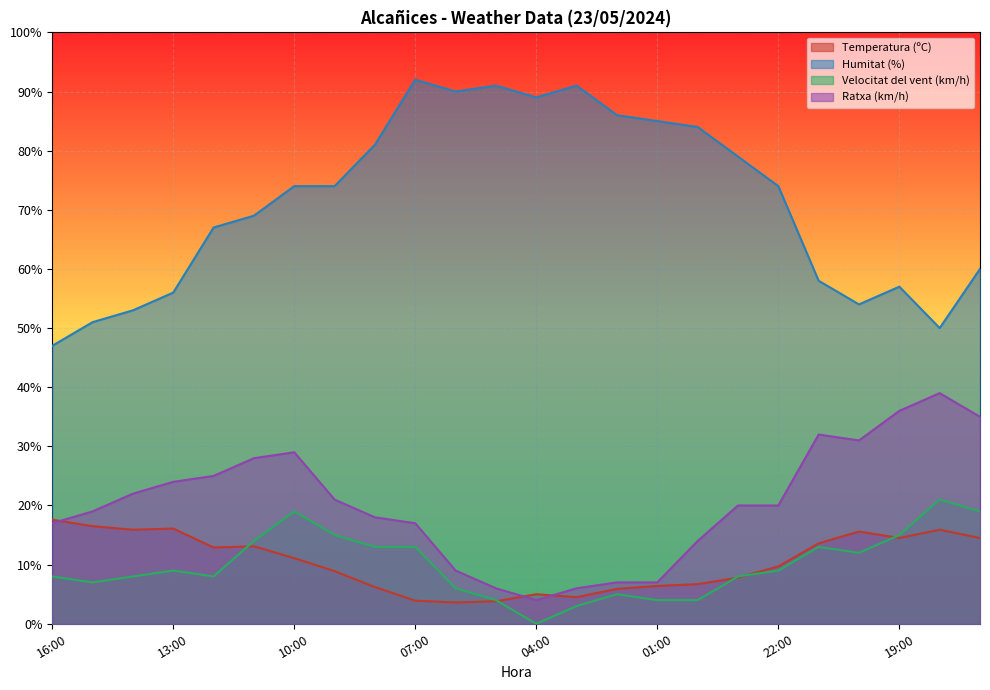

What is the difference between the second highest and minimum values in the Velocitat del vent (km/h) series?

19.0